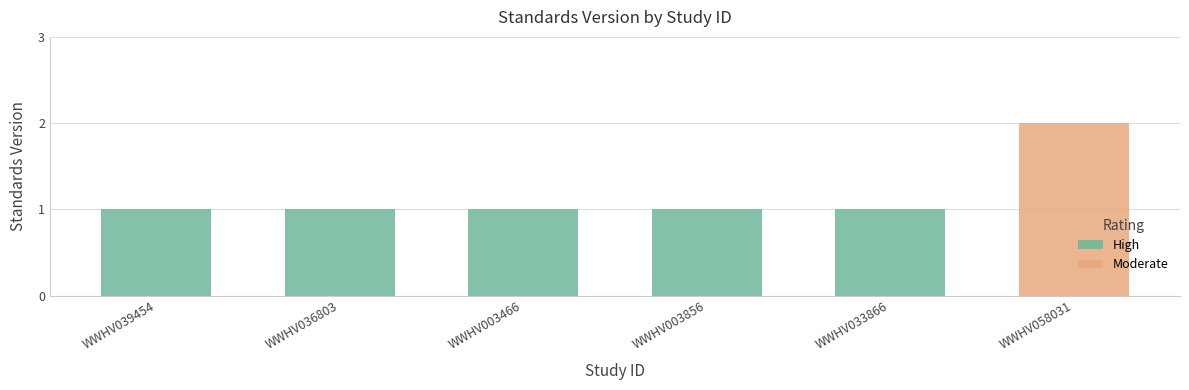

What is the minimum value shown in the chart?

1